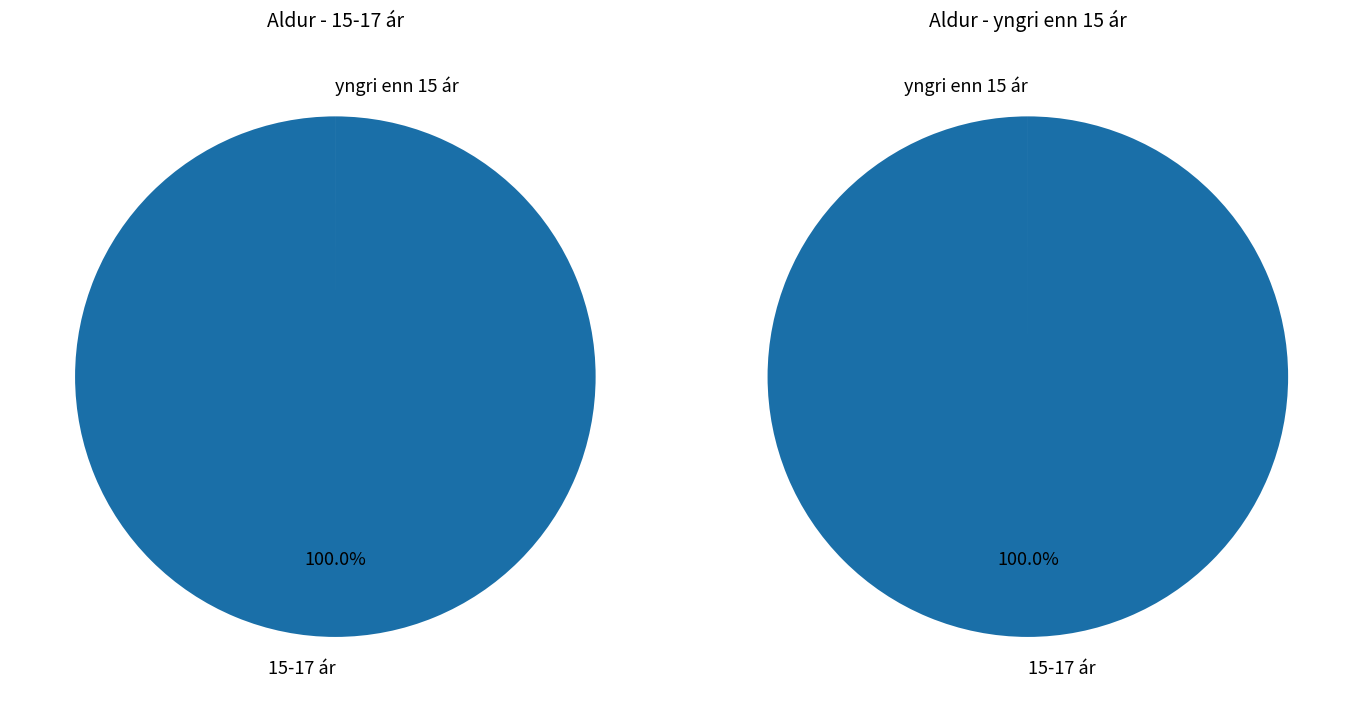

Which category has the smallest portion of the pie?

15-17 ár